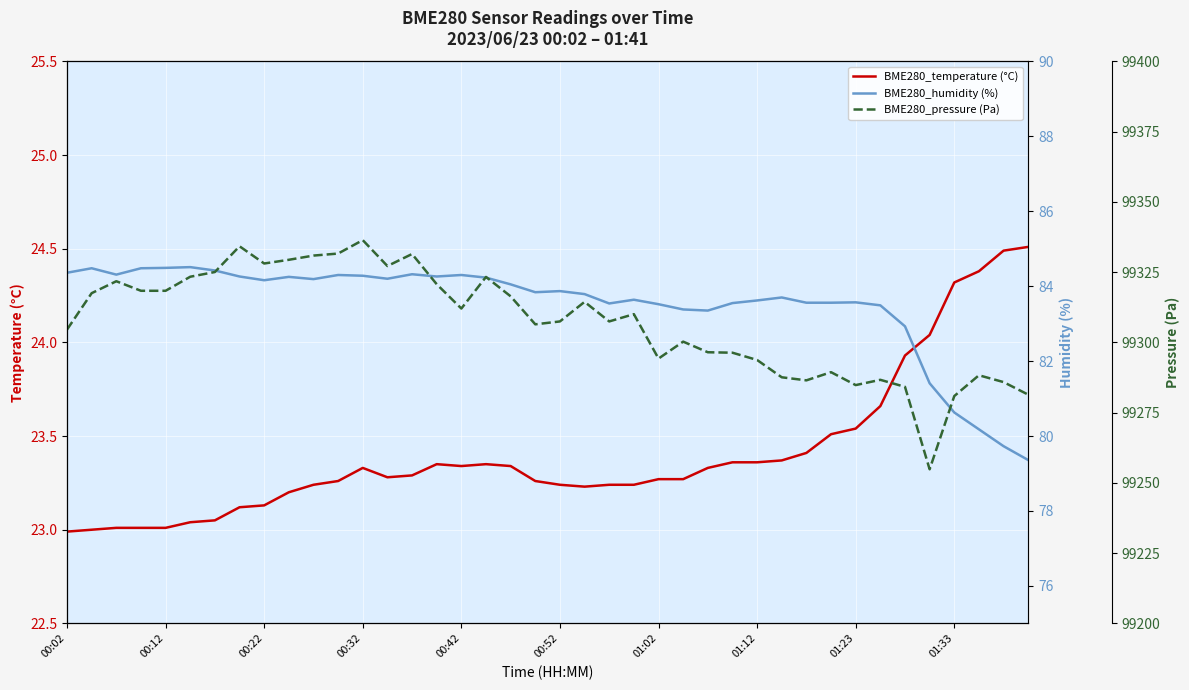

How many lines are shown in the chart?

3